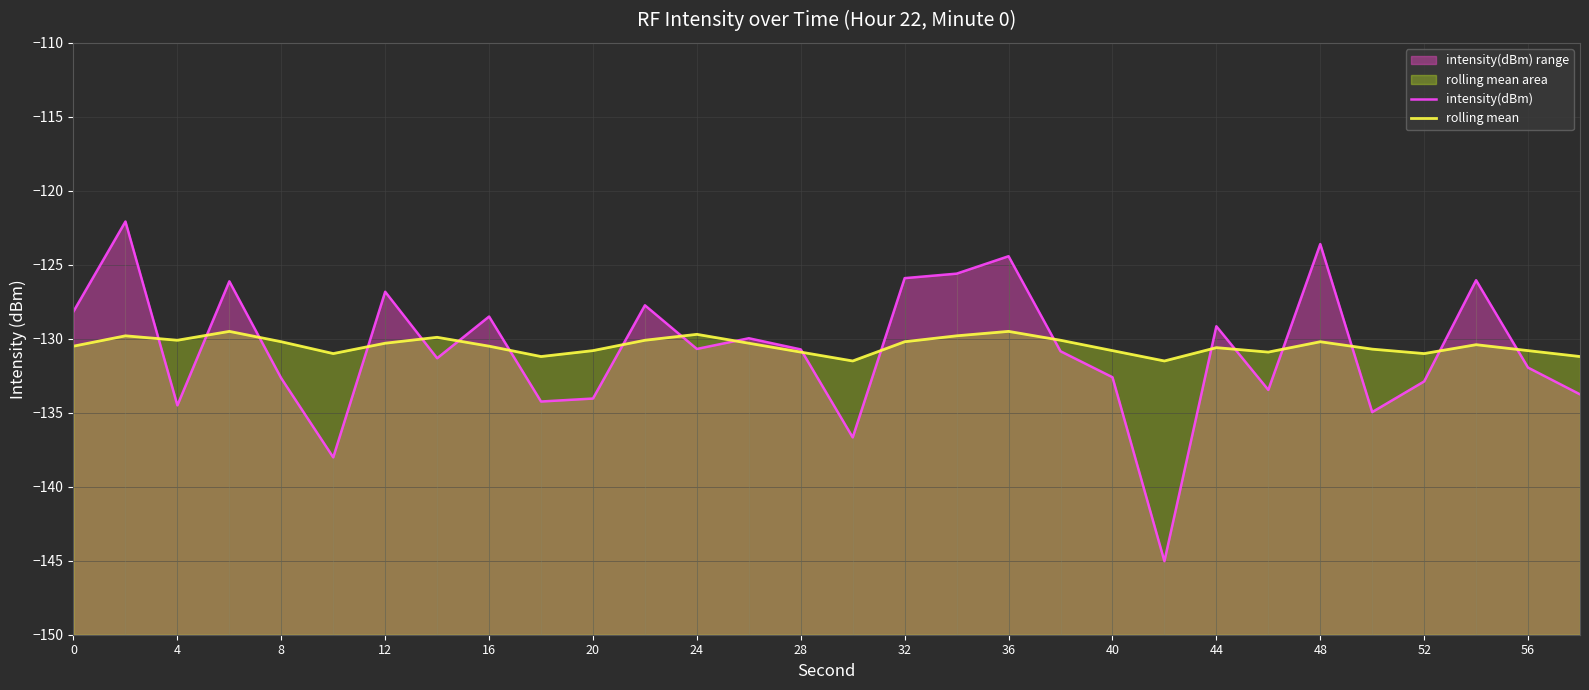

True or false: rolling mean and intensity(dBm) intersect in this chart.

True